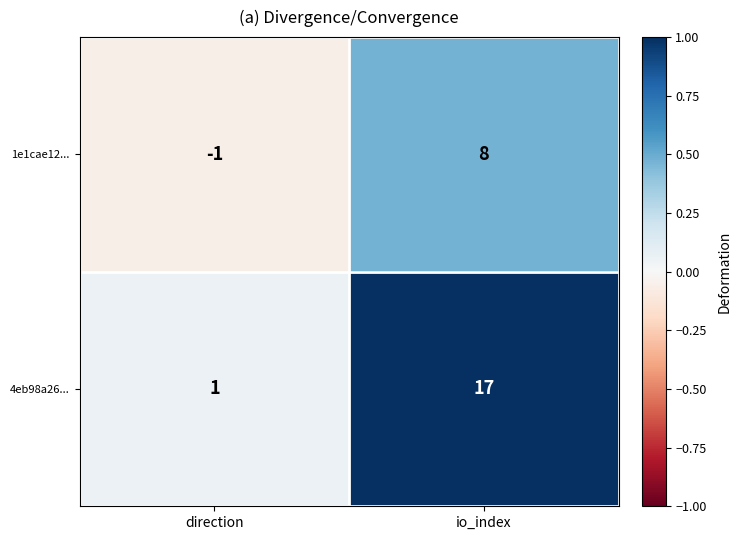

The value of 4eb98a26... at io_index is 17. True or false?

True